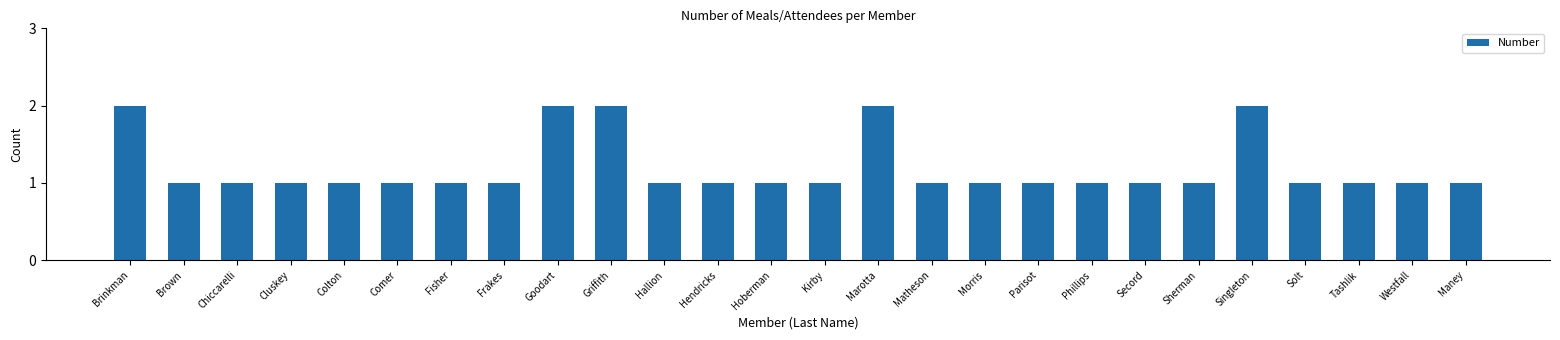

Reading left to right, extract all data points from this chart.

2	1	1	1	1	1	1	1	2	2	1	1	1	1	2	1	1	1	1	1	1	2	1	1	1	1